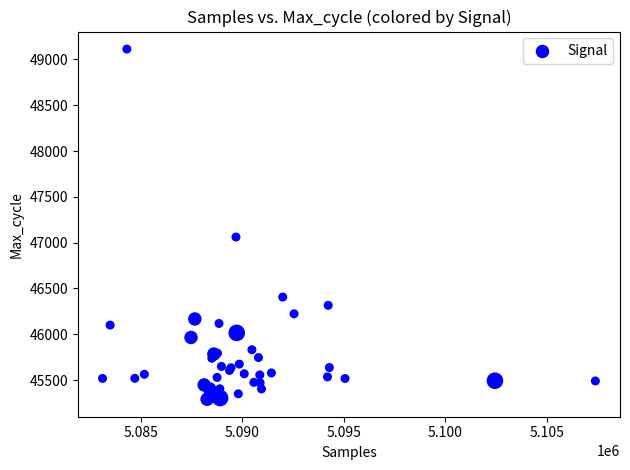

What Y value in the scatter plot is closest to 47202?

47061